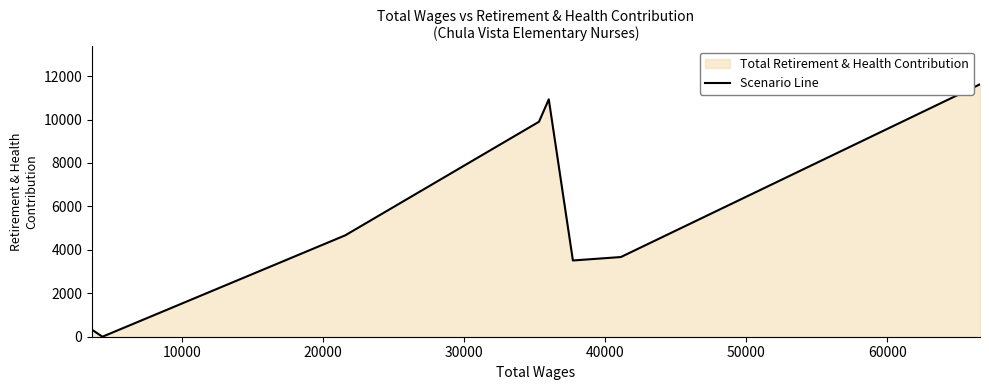

How many interior local peaks (higher than both neighbors) does the data have?

1